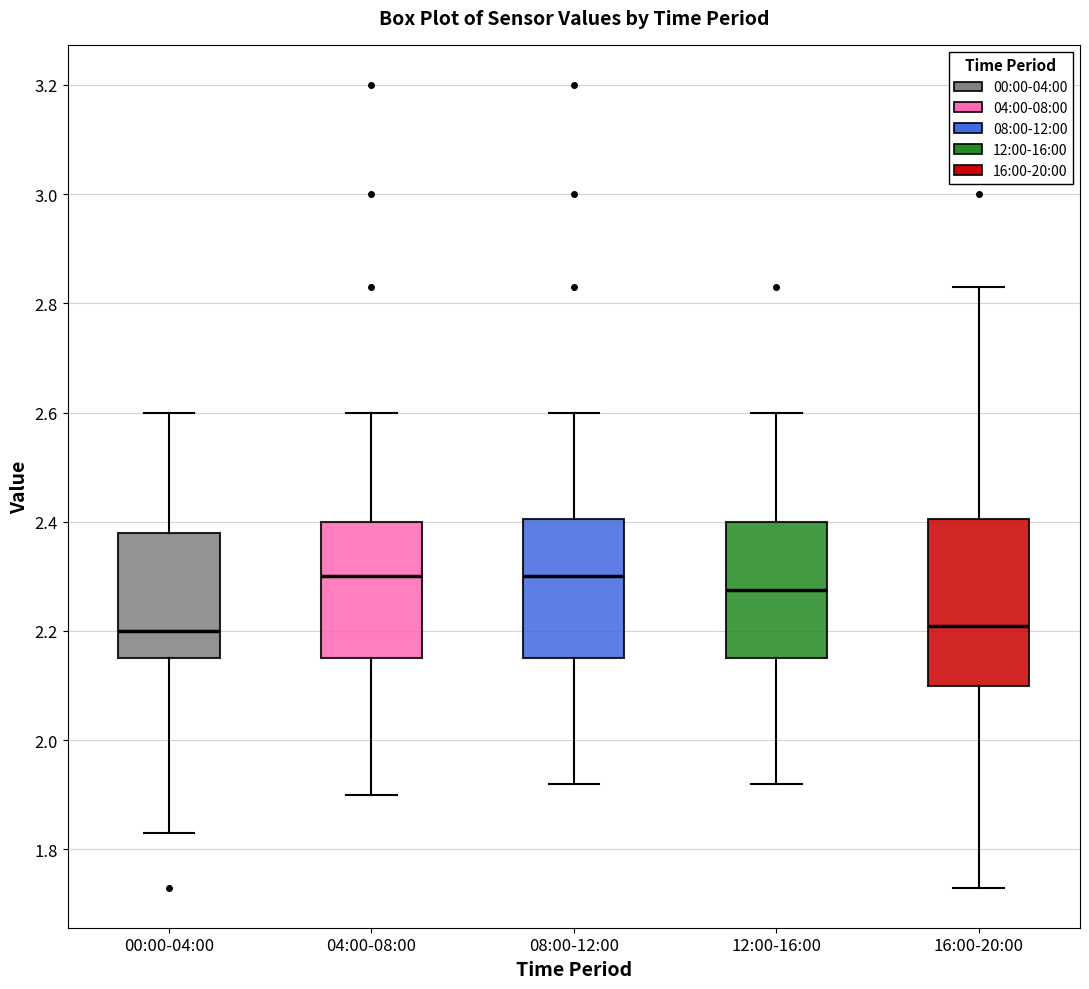

Which box is the tallest, from its lower edge to its upper edge?

16:00-20:00